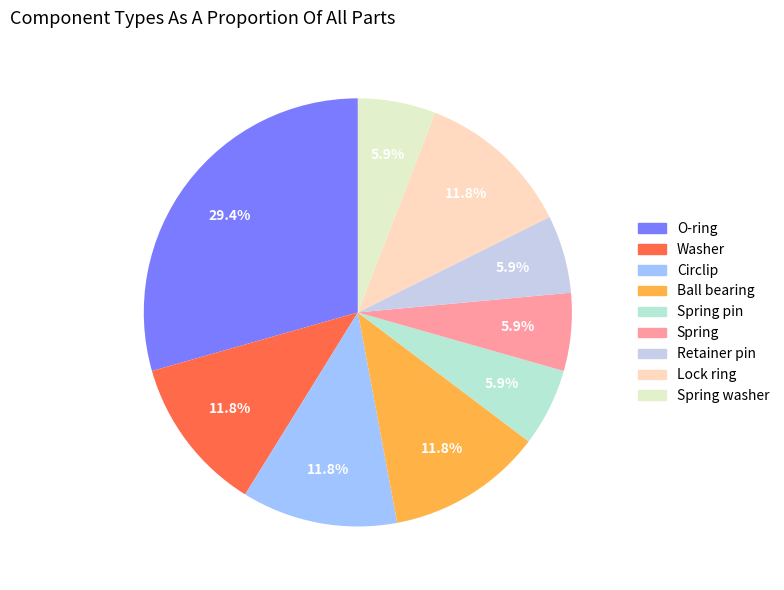

How many slices are in this pie chart?

9